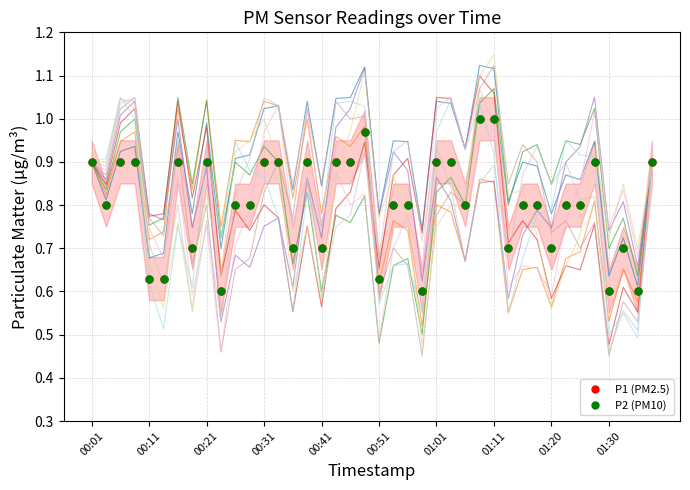

Count the number of data series in this chart.

2